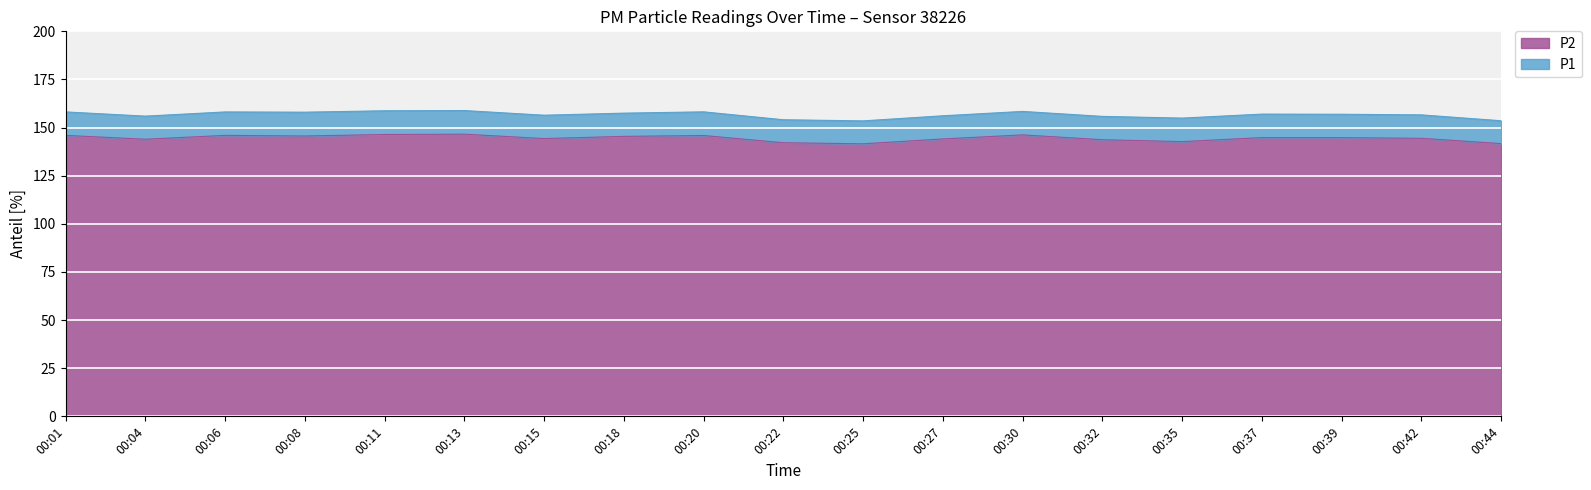

List the labels in order of P1 value, largest first.

00:13, 00:11, 00:30, 00:20, 00:01, 00:06, 00:08, 00:18, 00:37, 00:39, 00:42, 00:15, 00:27, 00:04, 00:32, 00:35, 00:22, 00:44, 00:25